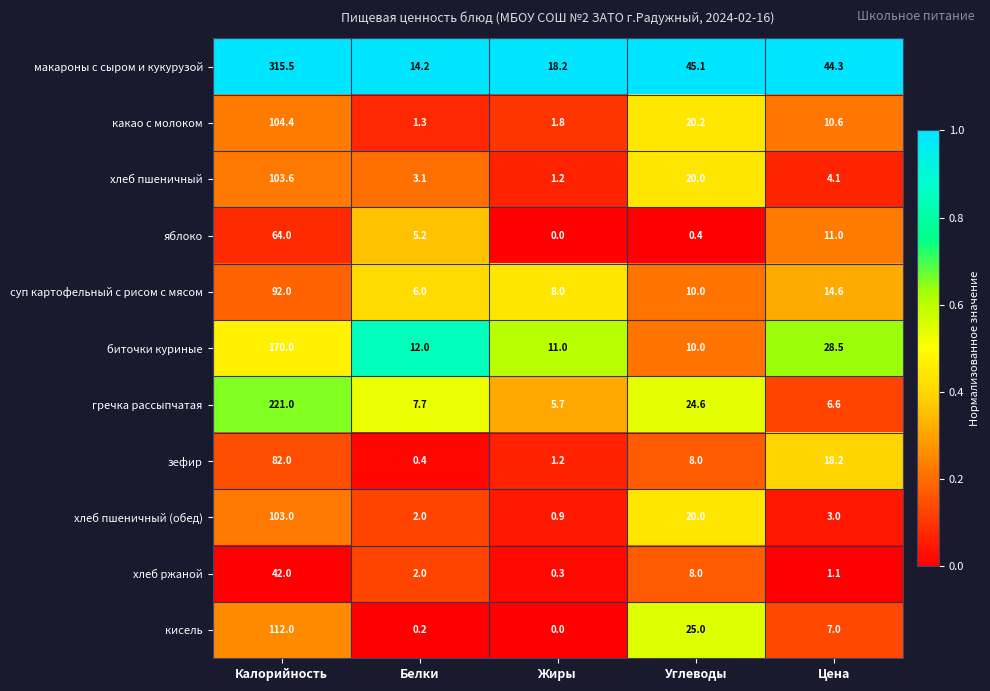

At which category is the sum across all series the highest?

Калорийность